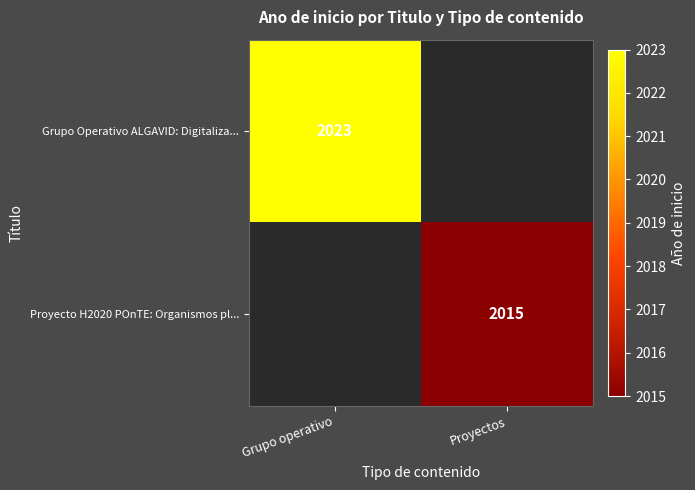

How many series are shown in this chart?

2